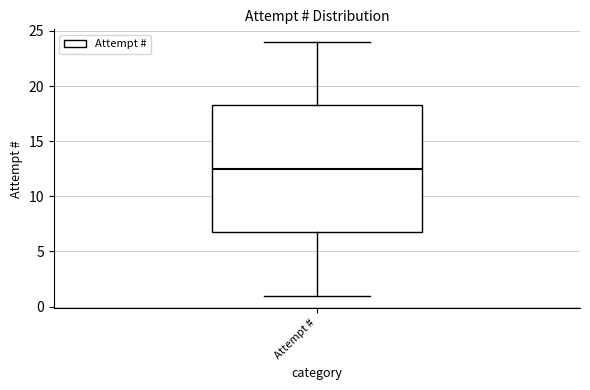

Transcribe this box plot: give where the median line is, the range the box spans, and where the two whiskers end, as read against the y-axis. The values are not printed on the chart, so give them approximately, as read against the axis.

median 12.5, box 7.0 to 18.5, whiskers 1.0 to 24.0